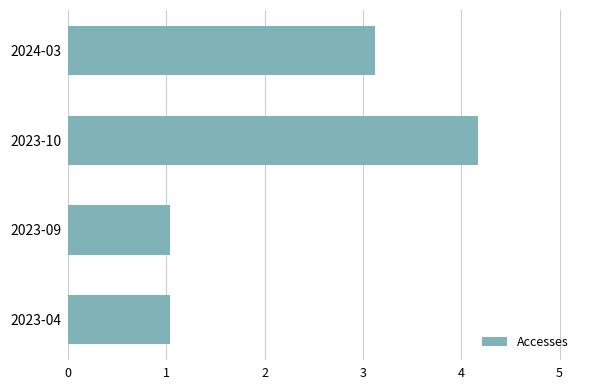

What is the difference between the maximum and minimum values?

3